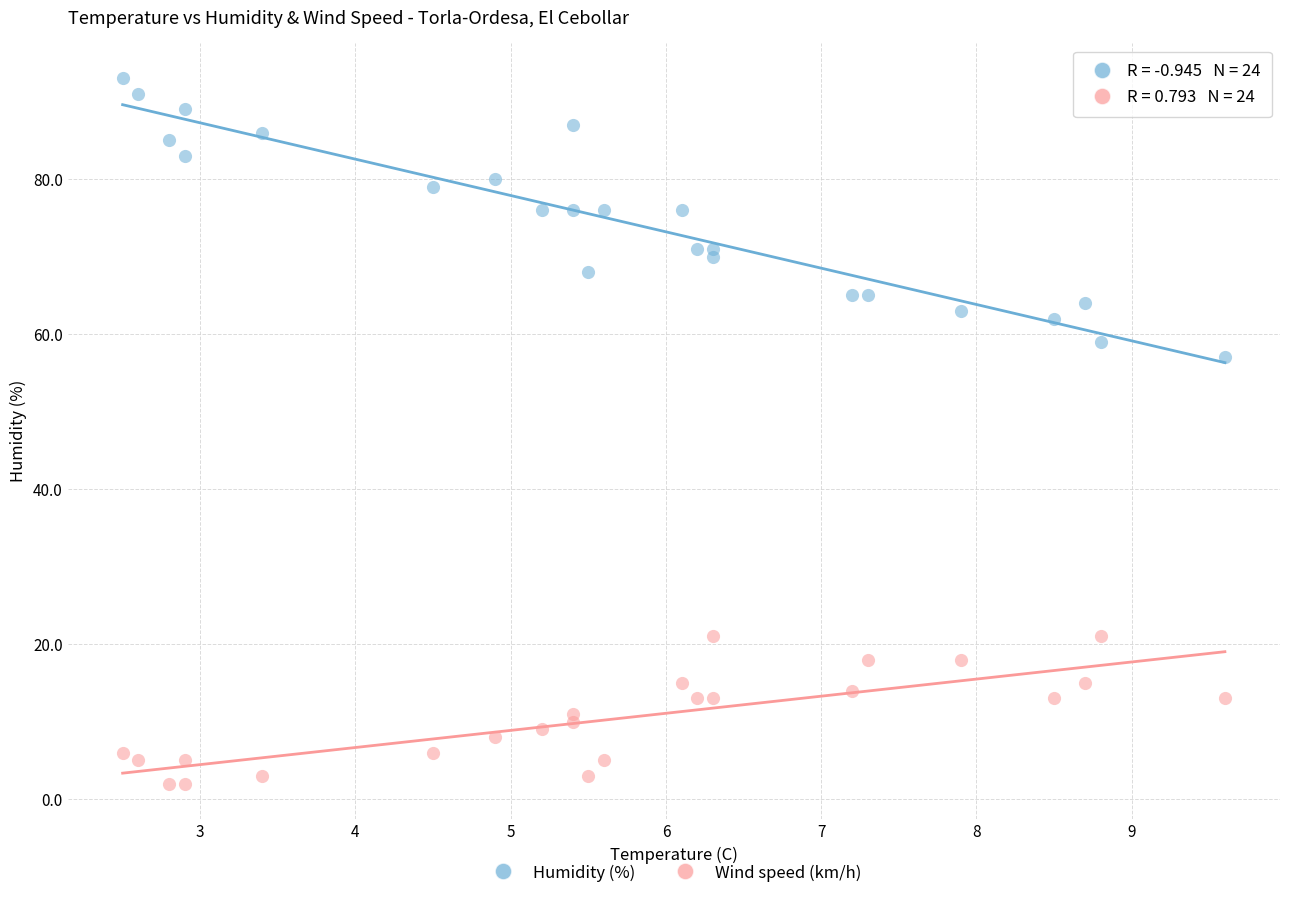

Which series reaches the maximum Y coordinate?

Humidity (%)